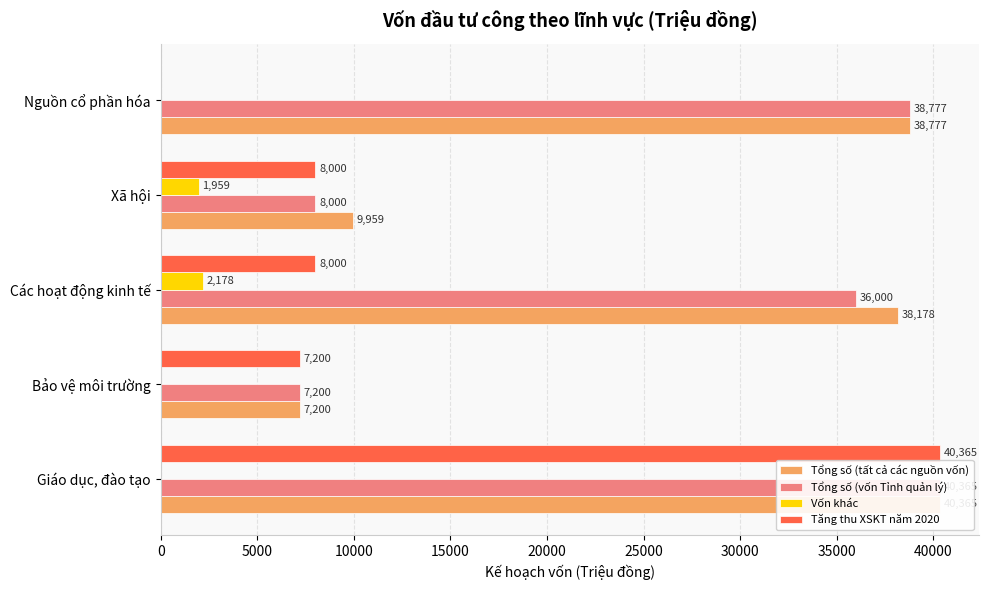

Which series has the widest spread of values?

Tăng thu XSKT năm 2020